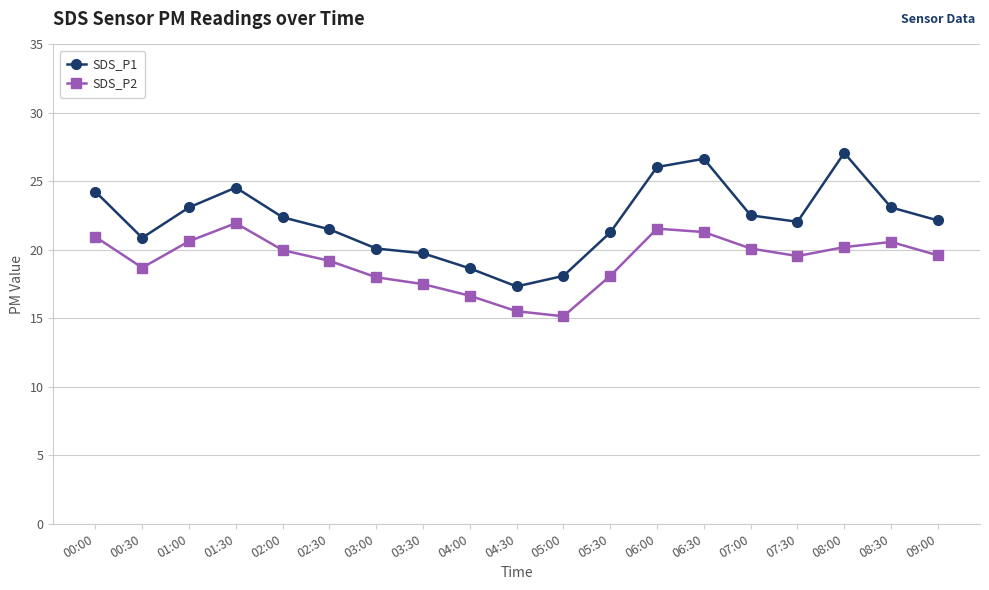

How many interior local peaks does the SDS_P1 series have?

3